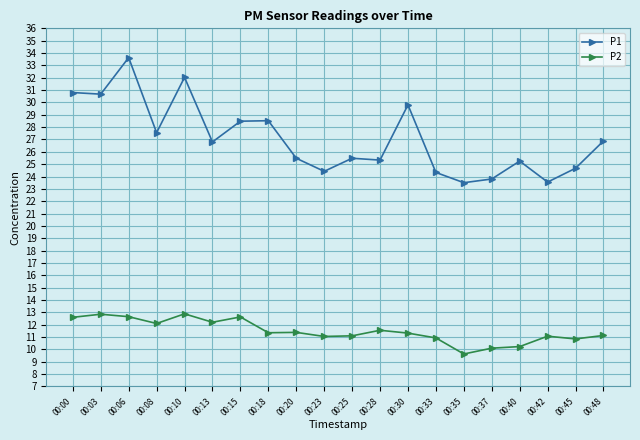

True or false: P1 and P2 cross at least once.

False